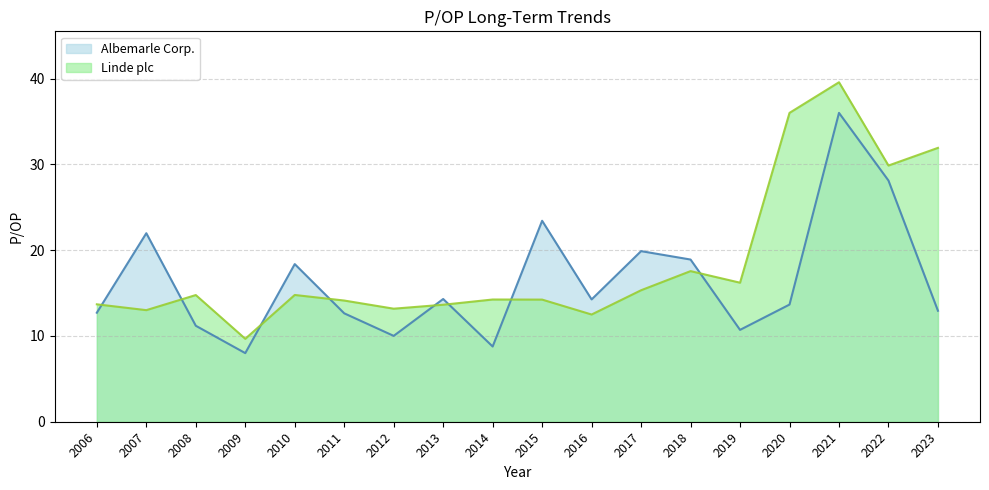

At which category does Linde plc reach its first local peak?

2008